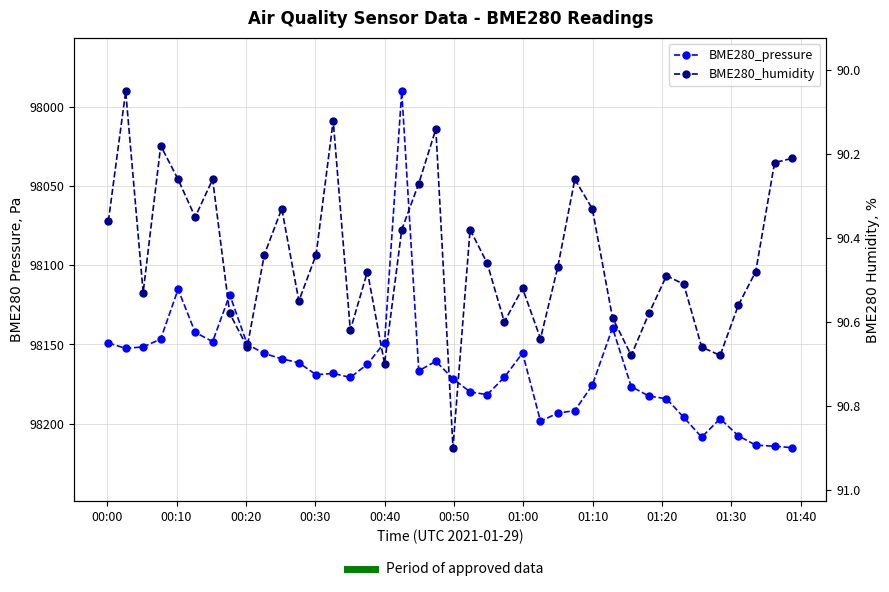

What is the difference between the second highest and minimum values in the BME280_humidity series?

0.7